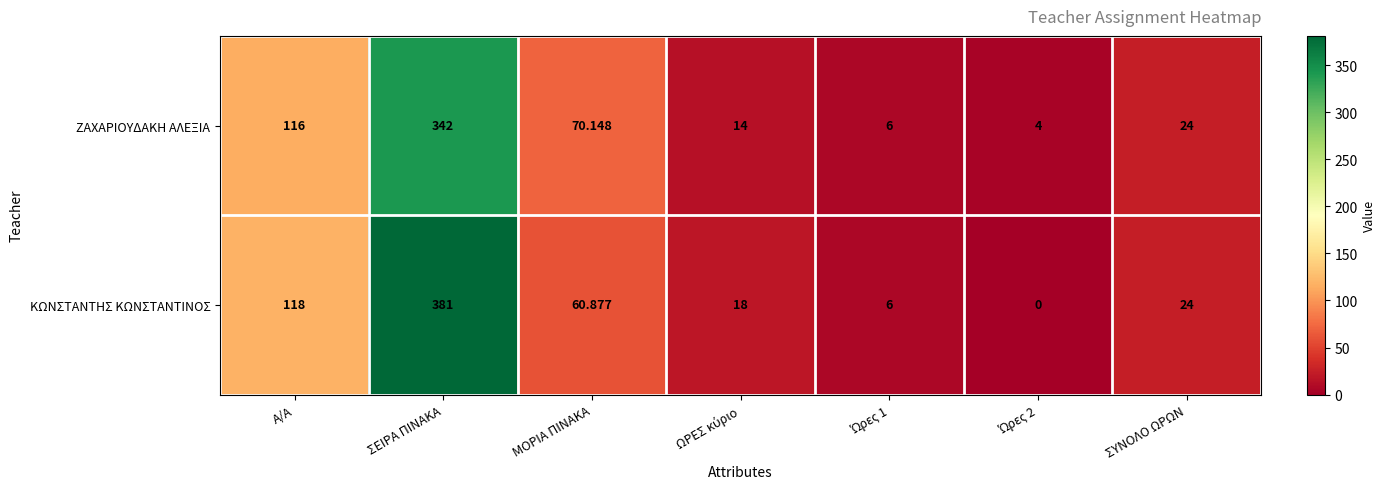

Which series has the largest range (max minus min)?

ΚΩΝΣΤΑΝΤΗΣ ΚΩΝΣΤΑΝΤΙΝΟΣ